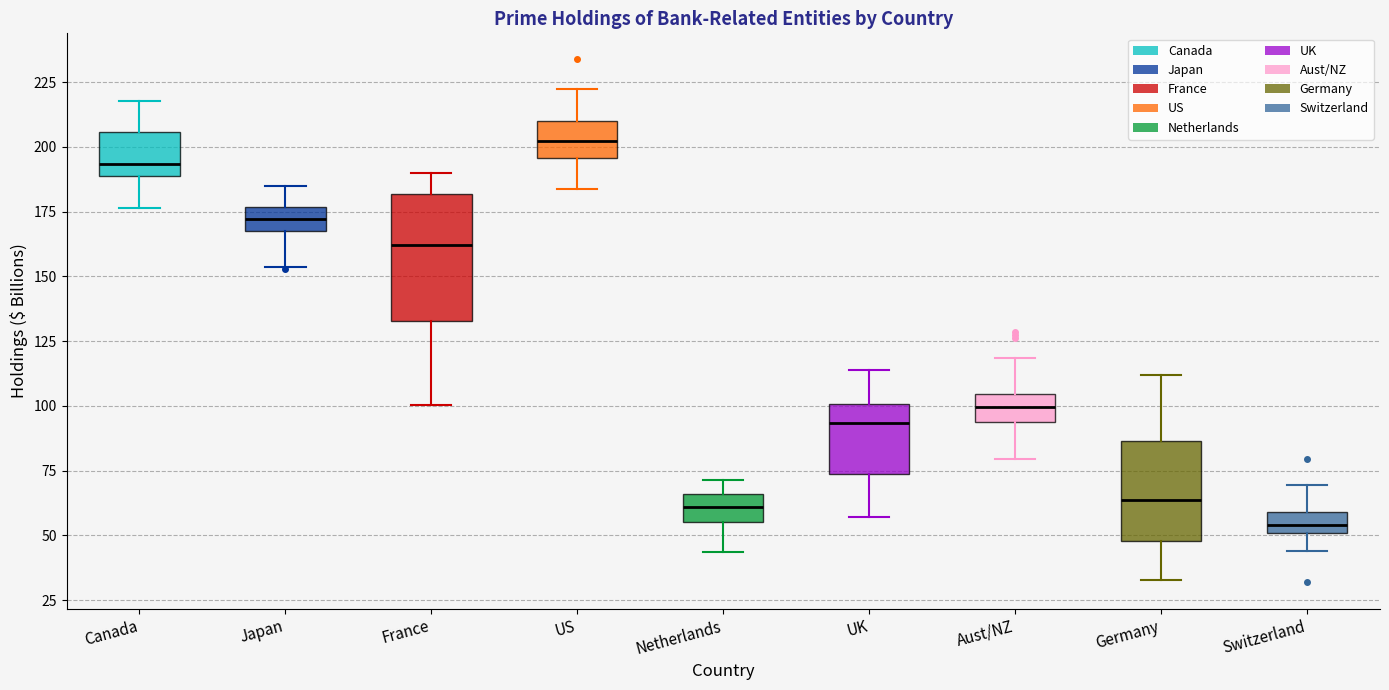

Reading left to right, transcribe this box plot: for each box, give where its median line is, the range the box spans, and where its two whiskers end, as read against the y-axis. The values are not printed on the chart, so give them approximately, as read against the axis.

Canada: median 195, box 190 to 205, whiskers 175 to 220
Japan: median 170, box 165 to 175, whiskers 155 to 185
France: median 160, box 135 to 180, whiskers 100 to 190
US: median 200, box 195 to 210, whiskers 185 to 220
Netherlands: median 60, box 55 to 65, whiskers 45 to 70
UK: median 95, box 75 to 100, whiskers 55 to 115
Aust/NZ: median 100, box 95 to 105, whiskers 80 to 120
Germany: median 65, box 50 to 85, whiskers 35 to 110
Switzerland: median 55, box 50 to 60, whiskers 45 to 70